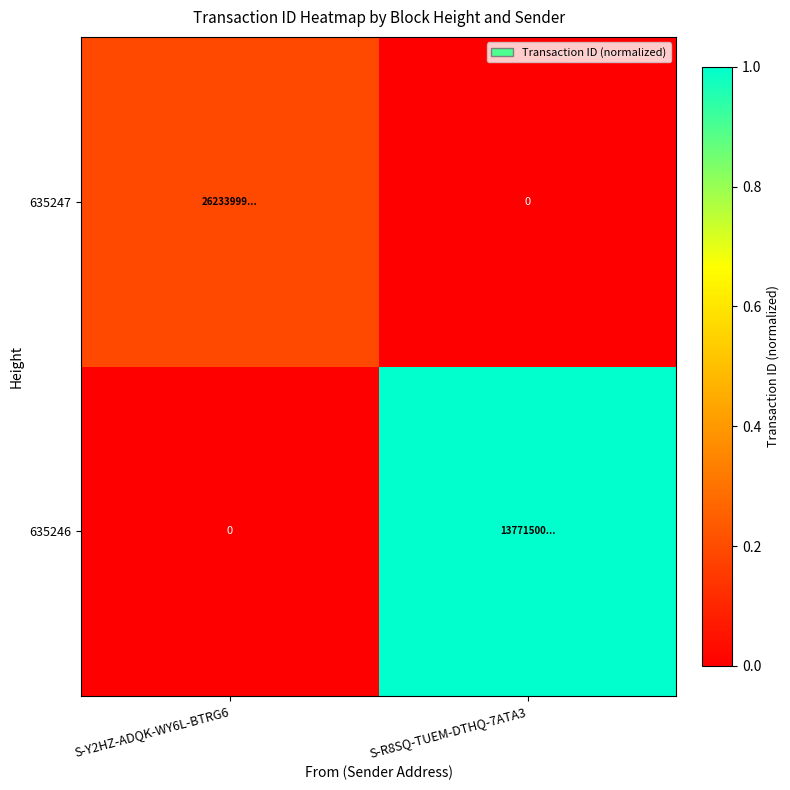

What is the spread (max minus min) of values at S-R8SQ-TUEM-DTHQ-7ATA3?

1.0